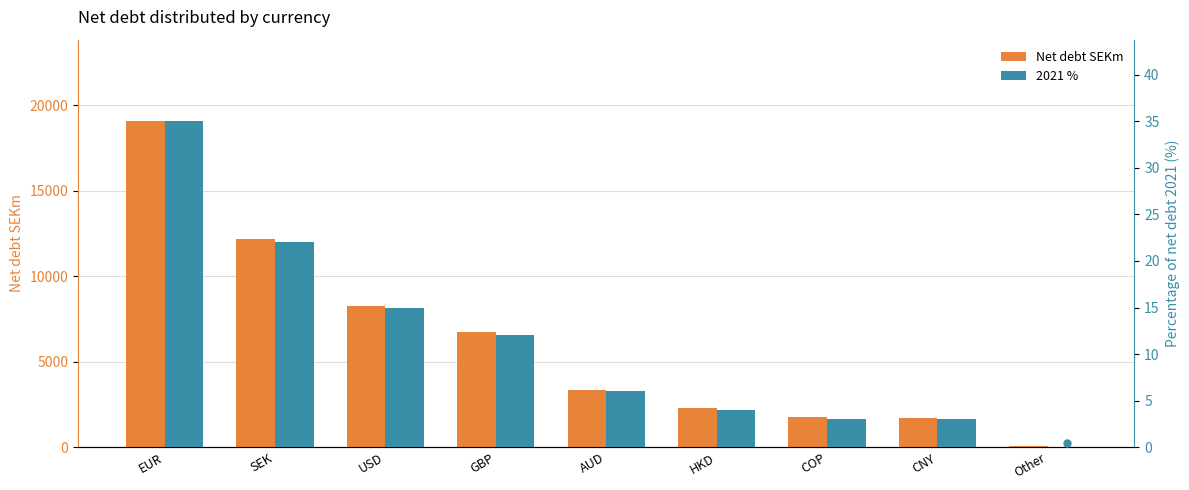

Is the value of 2021 % at AUD greater than the value of Net debt SEKm at USD?

No